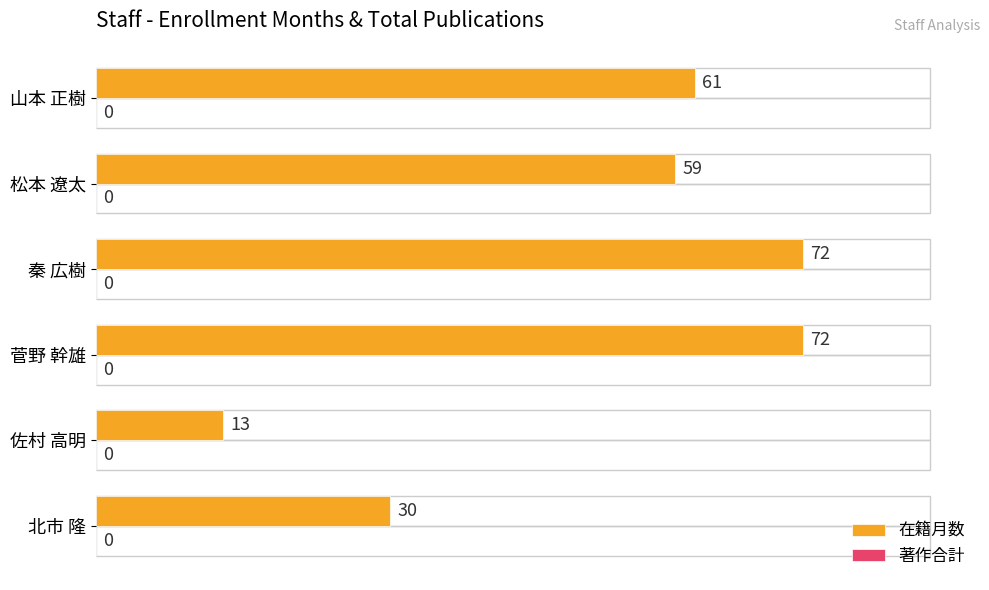

True or false: the data shows 39 at 菅野 幹雄.

False